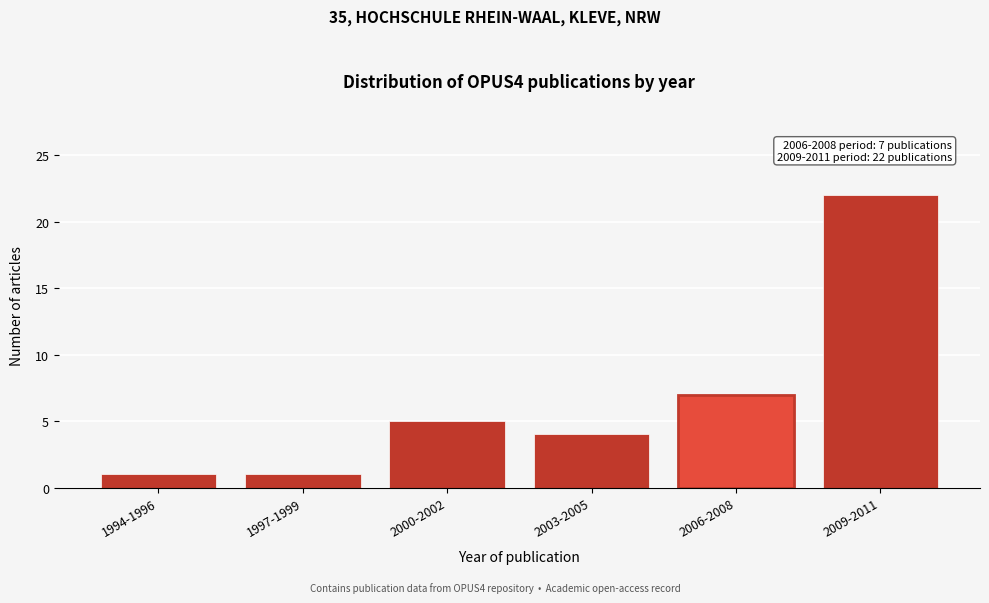

Reading left to right, list all the values displayed in this chart.

1	1	5	4	7	22